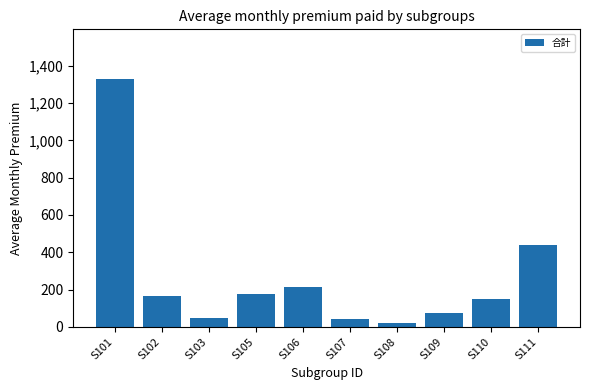

How many distinct data groups are displayed?

1